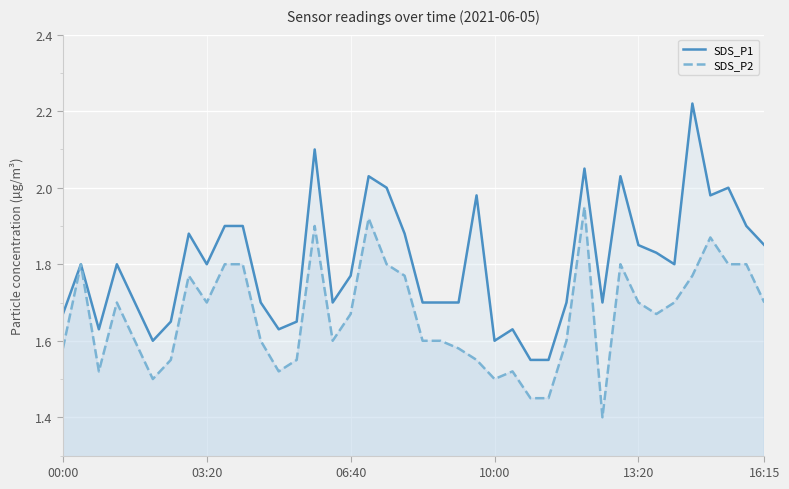

Which series has the largest total across all categories?

SDS_P1